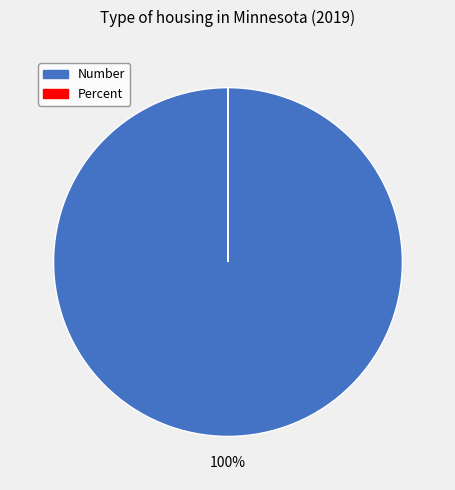

Is it true that Number is 94% of the pie?

False